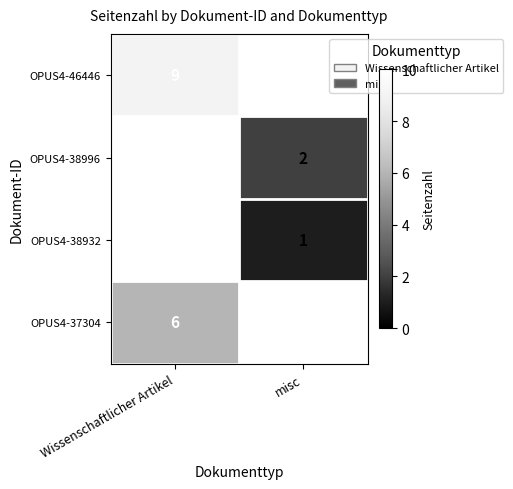

Is it true that OPUS4-38996 equals 2 at misc?

True